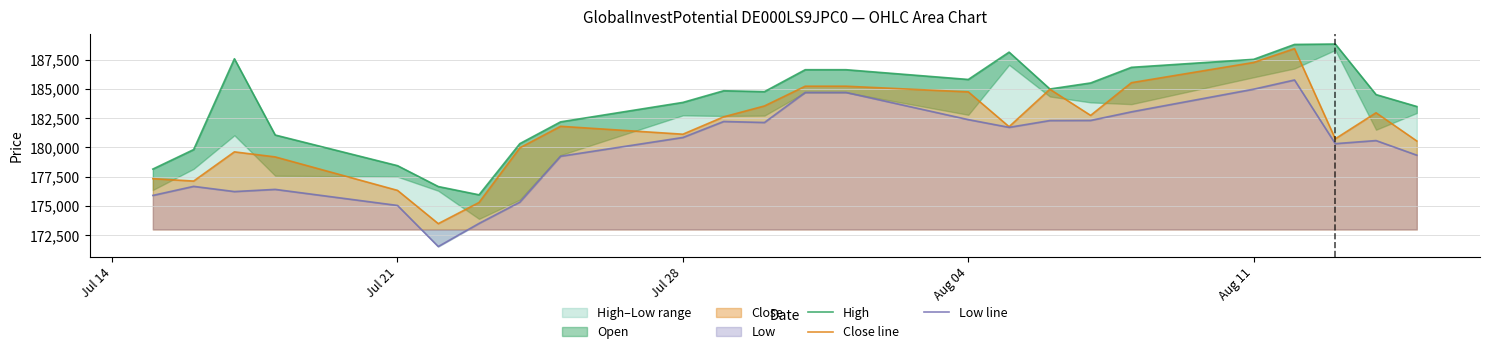

What is the maximum value for Close line?

188434